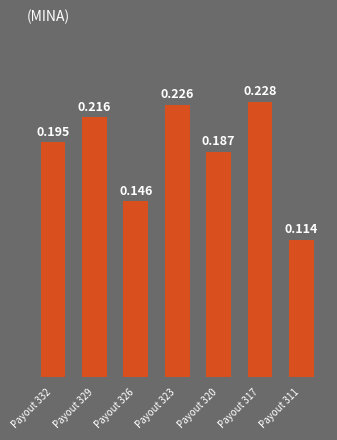

Rank the categories by value from lowest to highest.

Payout 311, Payout 326, Payout 320, Payout 332, Payout 329, Payout 323, Payout 317